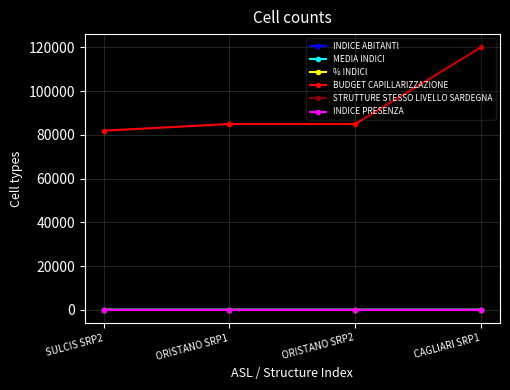

What is the lowest value of the BUDGET CAPILLARIZZAZIONE series?

81869.2